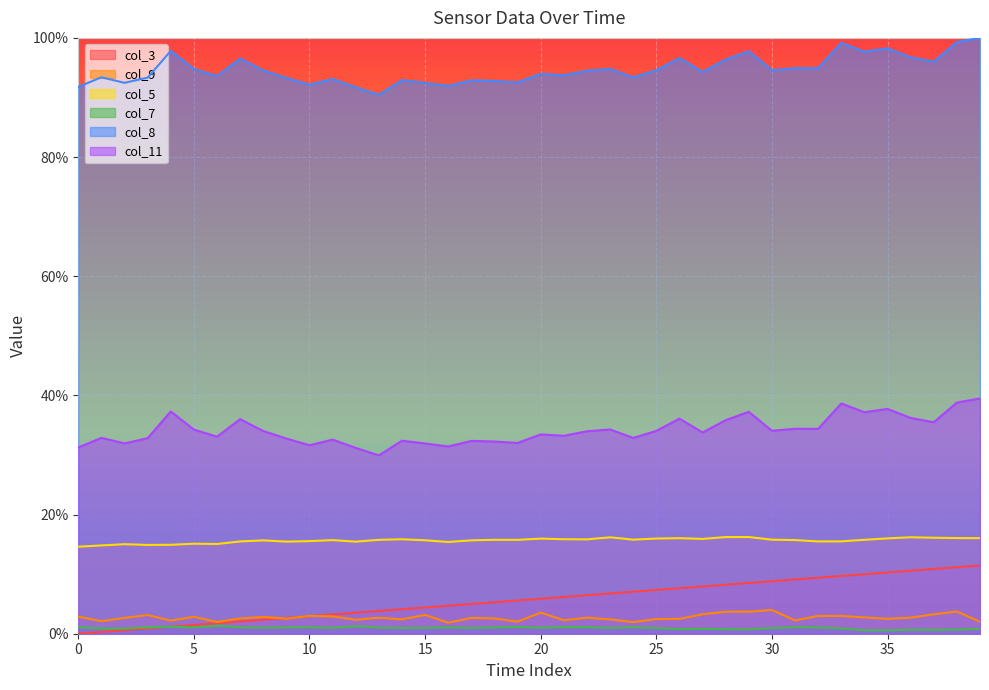

At 19, list the series in order from largest to smallest.

col_8, col_11, col_5, col_3, col_9, col_7